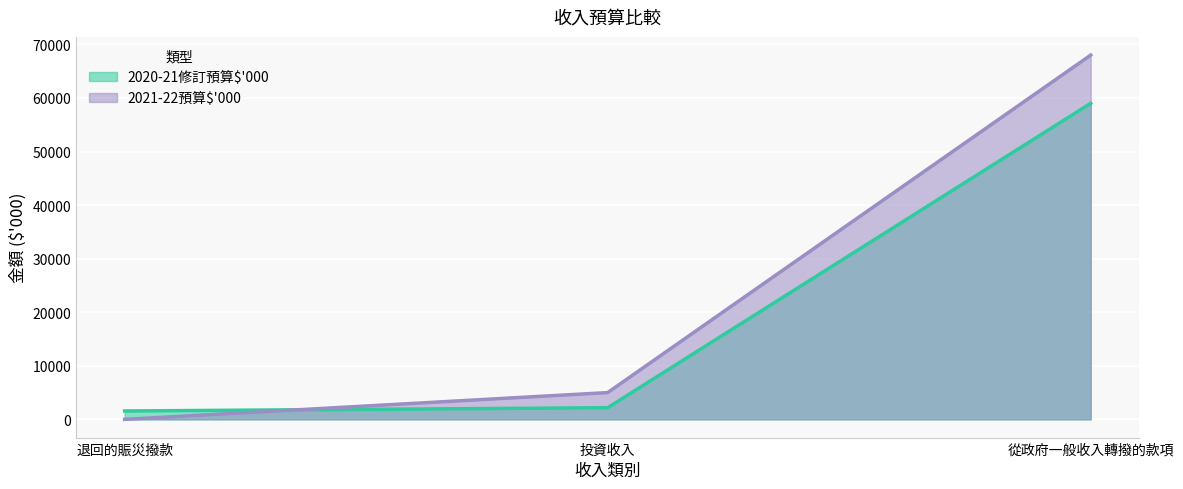

The value of 2021-22預算$'000 at 投資收入 is 2607. True or false?

False